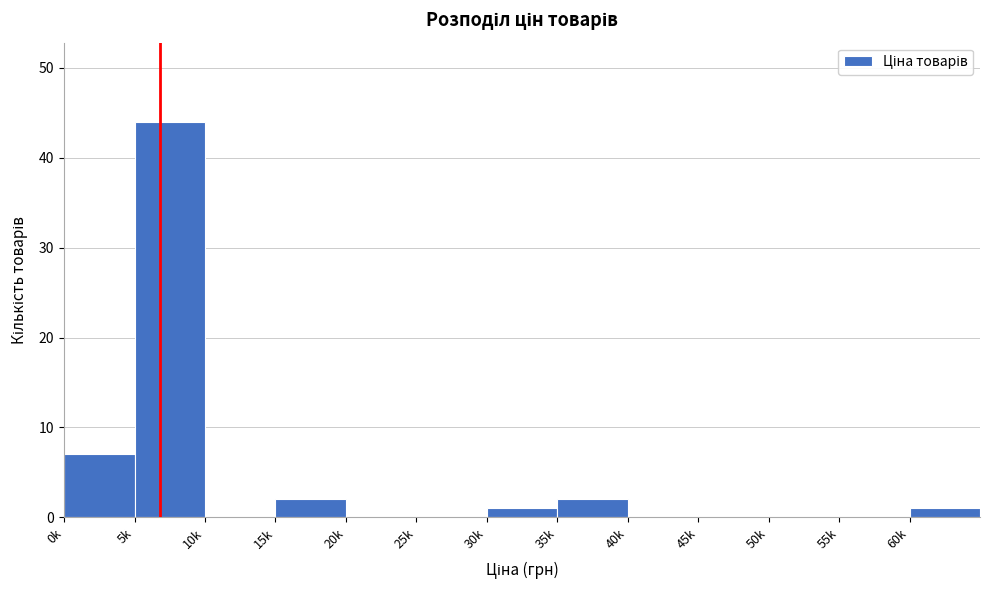

Reading left to right, extract all data points from this chart.

0k=7	5k=44	10k=0	15k=2	20k=0	25k=0	30k=1	35k=2	40k=0	45k=0	50k=0	55k=0	60k=1